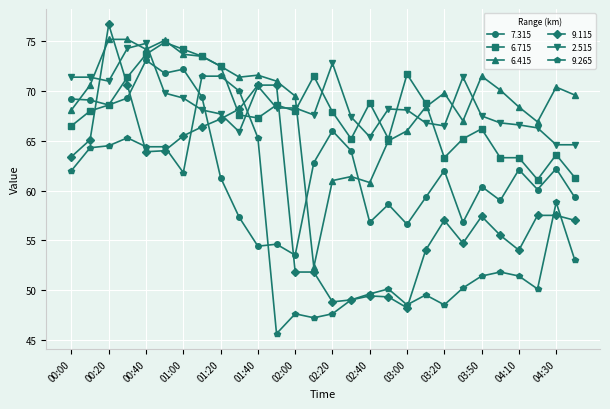

Which series has the largest range (max minus min)?

9.115